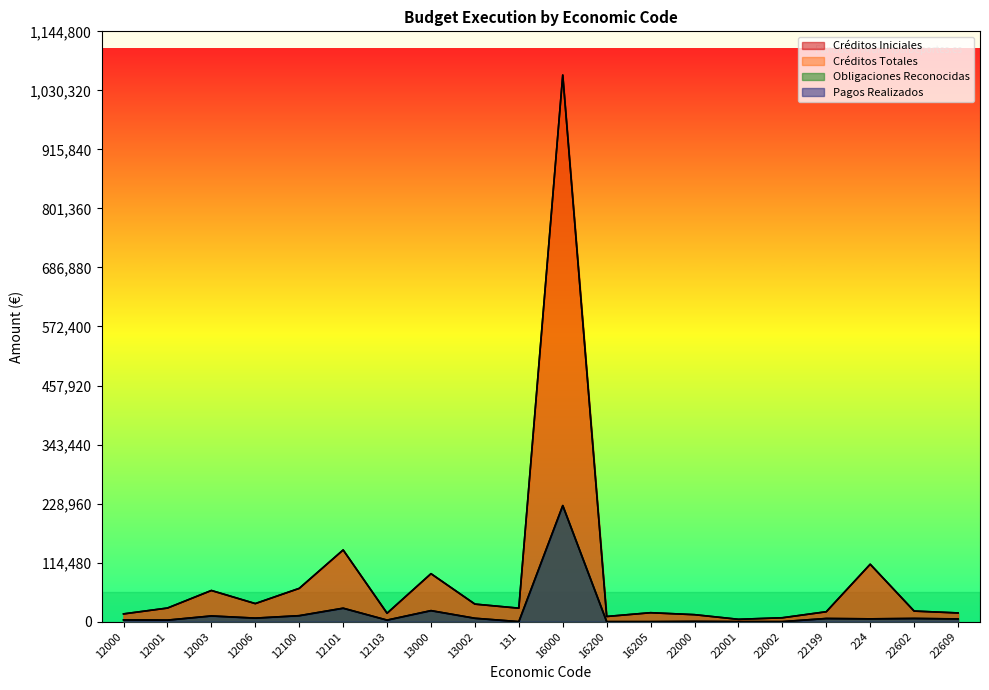

Does the chart display data point markers on the line(s)?

No